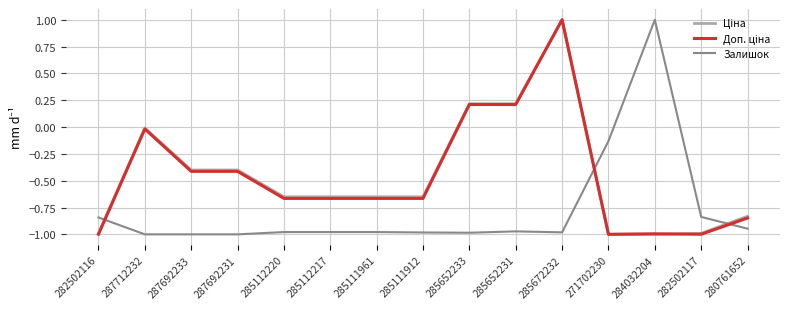

What is the difference between the maximum and second lowest values in the Залишок series?

2.0